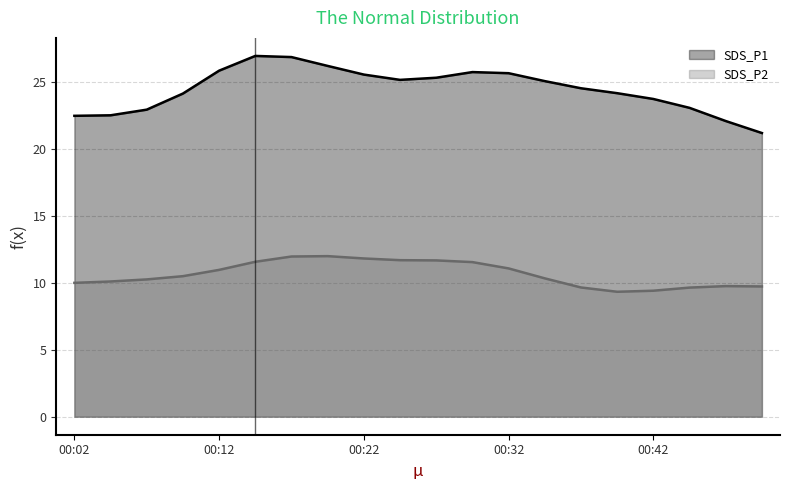

List the series in order of their overall mean, lowest first.

SDS_P2, SDS_P1